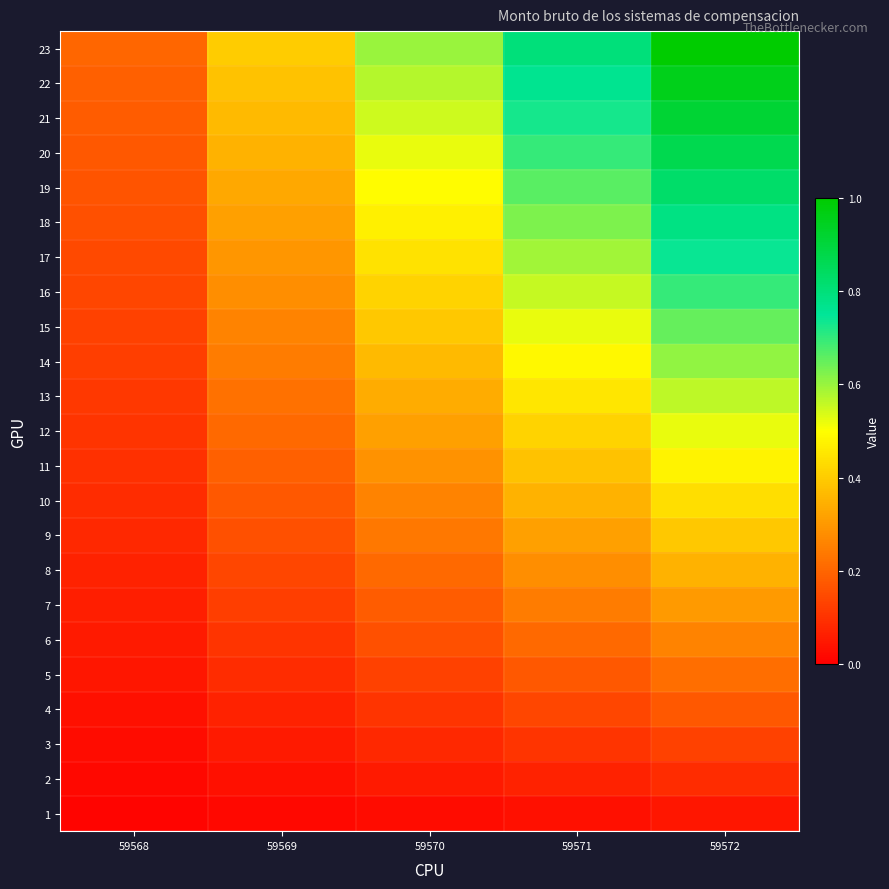

What is the total value across all series at 59568?

2.4